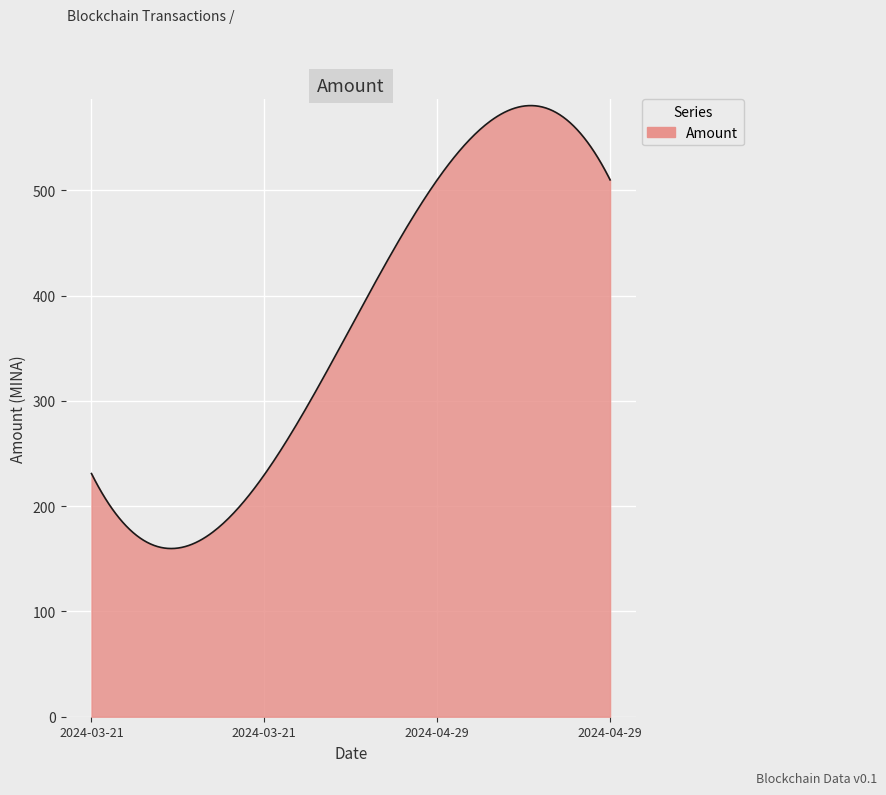

What is the average value?

370.1